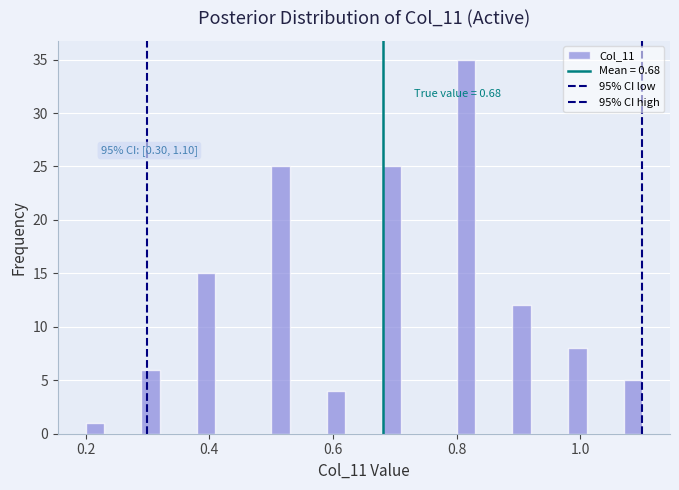

Read against the x-axis, roughly where is the centre of the tallest bar?

0.82